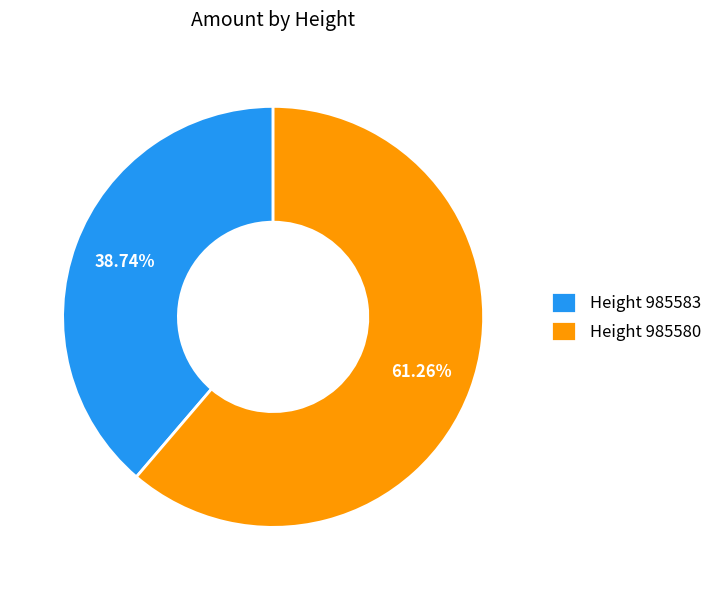

Which slice is the smallest?

Height 985583